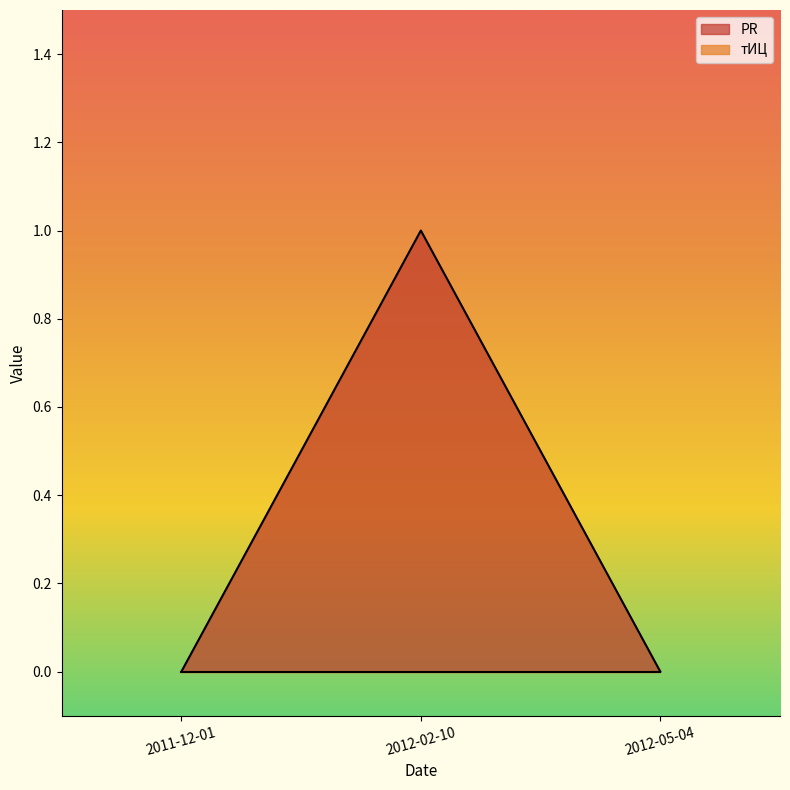

What position from the right is 2012-05-04?

1